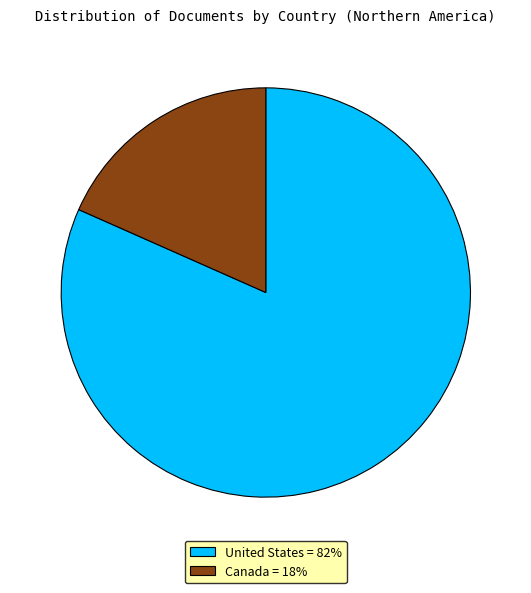

Does United States represent more than half of the total?

Yes